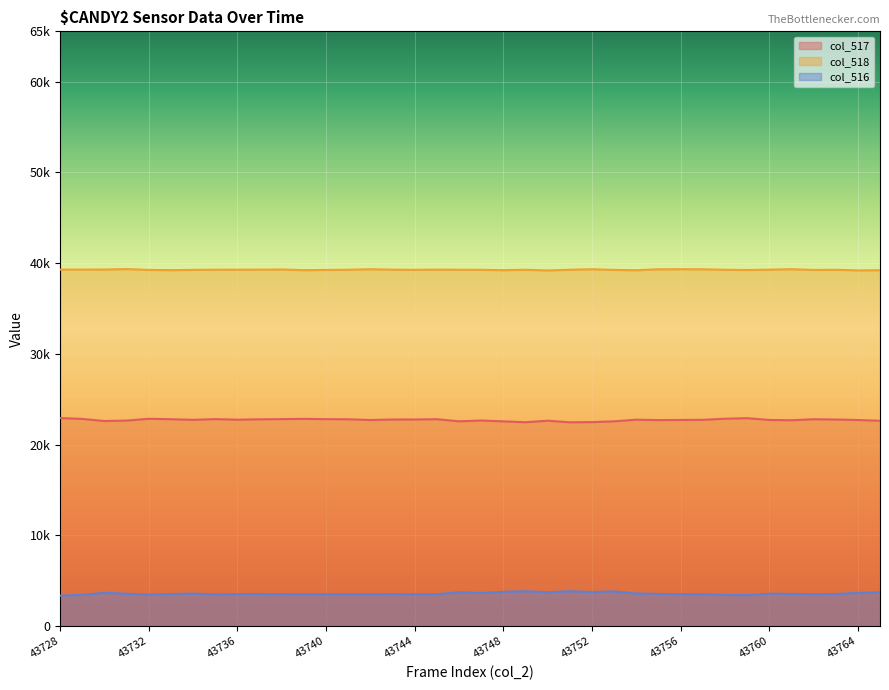

Between 43731 and 43765, which series saw the biggest shift?

col_516